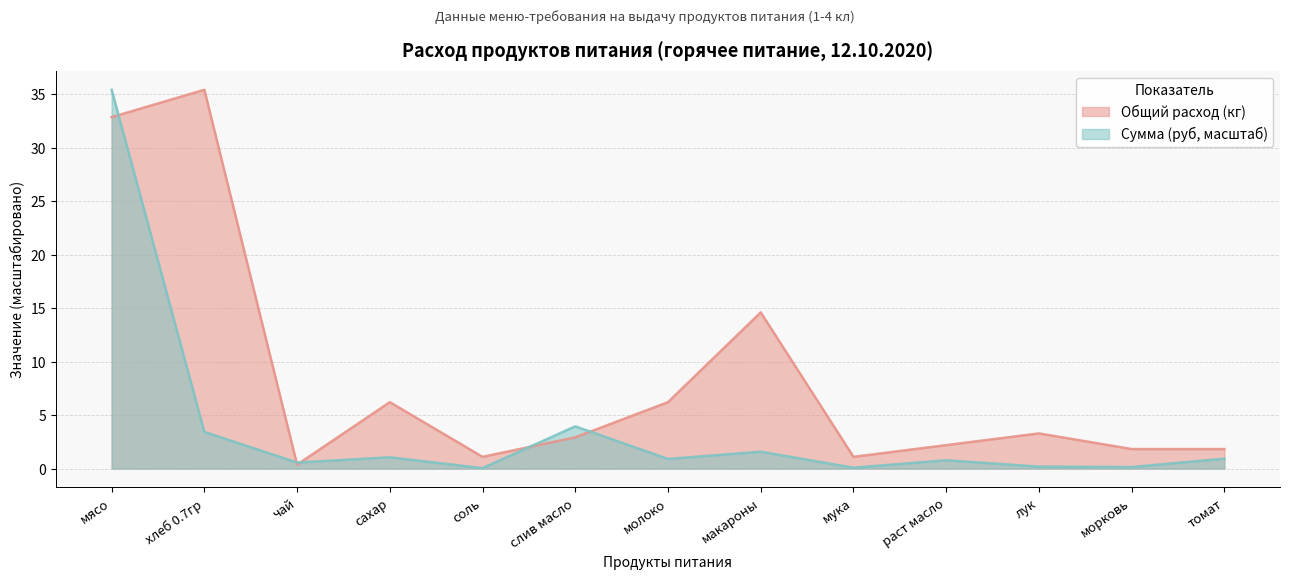

At сахар, list the series in order from smallest to largest.

Сумма (руб, масштаб), Общий расход (кг)